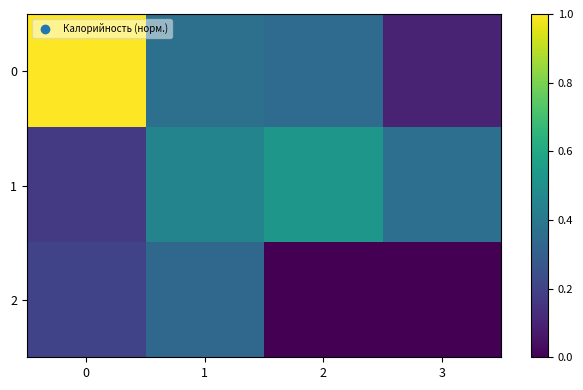

Reading right to left, transcribe all the data shown in this chart.

0: 3=0.1	2=0.4	1=0.4	0=1.0
1: 3=0.4	2=0.5	1=0.5	0=0.2
2: 3=0.0	2=0.0	1=0.3	0=0.2